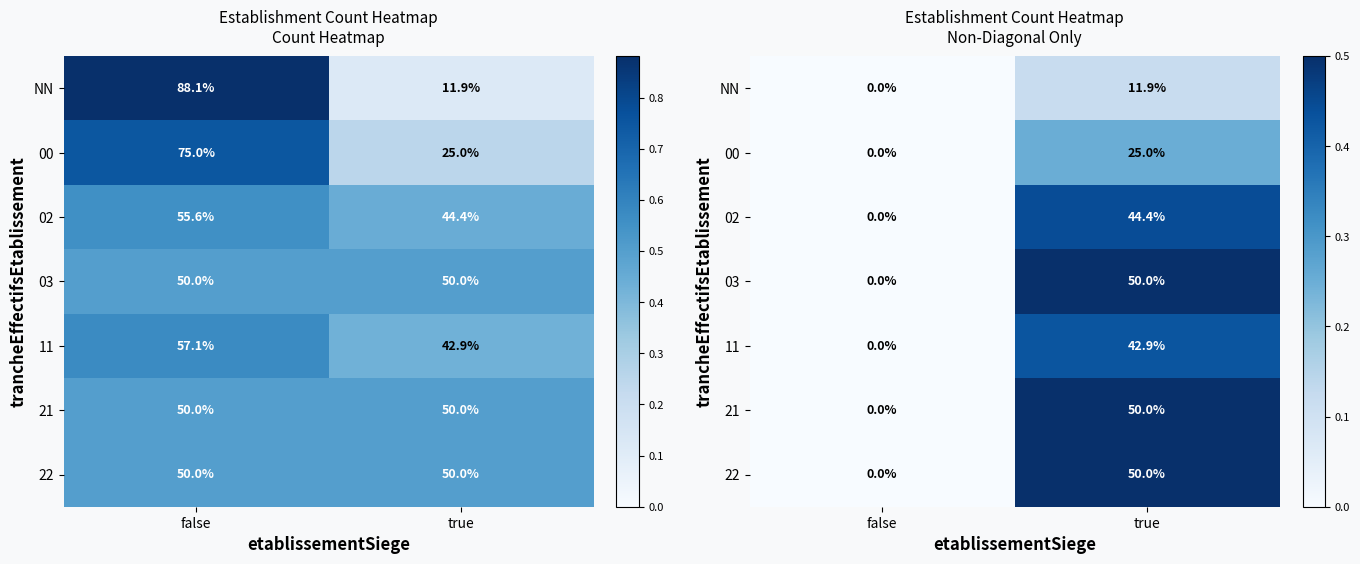

At true, list the series in order from smallest to largest.

NN, 00, 11, 02, 03, 21, 22